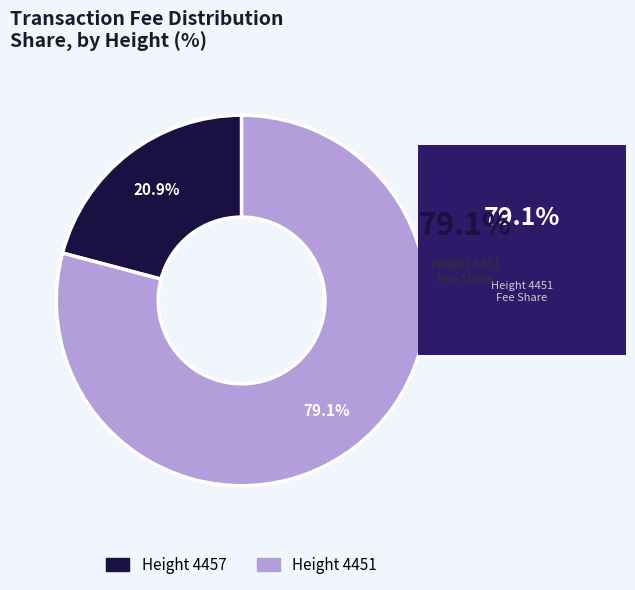

Is there any slice that represents more than half of the pie?

Yes